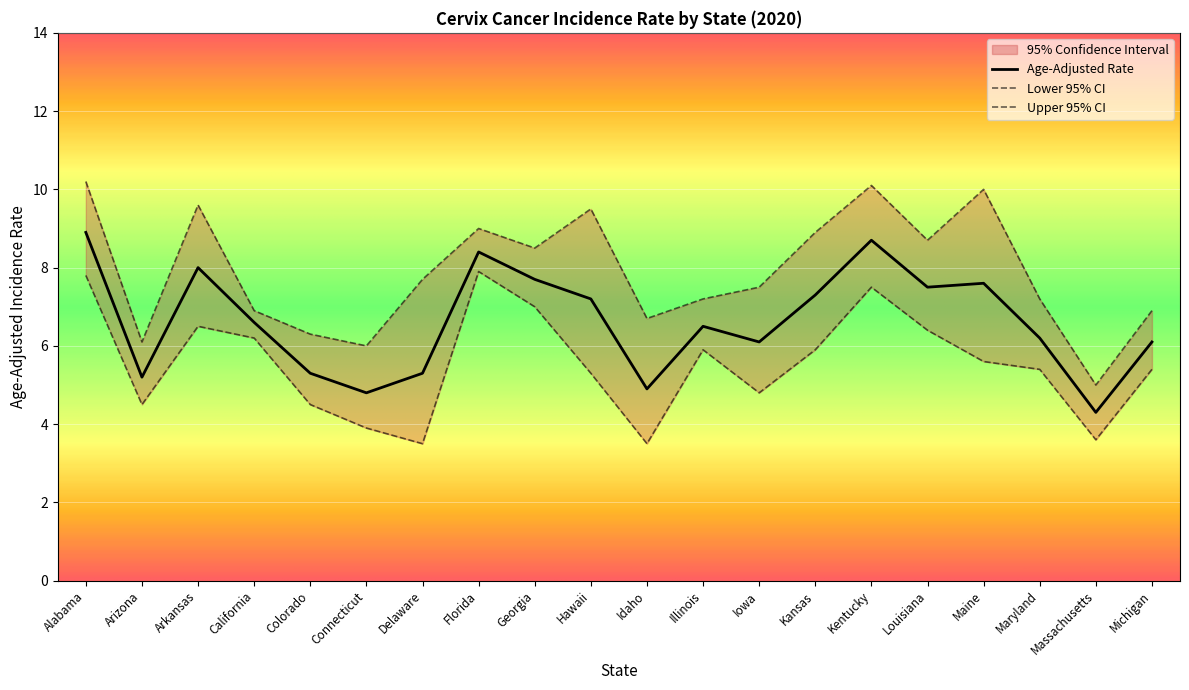

Which series changed the most between Florida and Louisiana?

Lower 95% CI